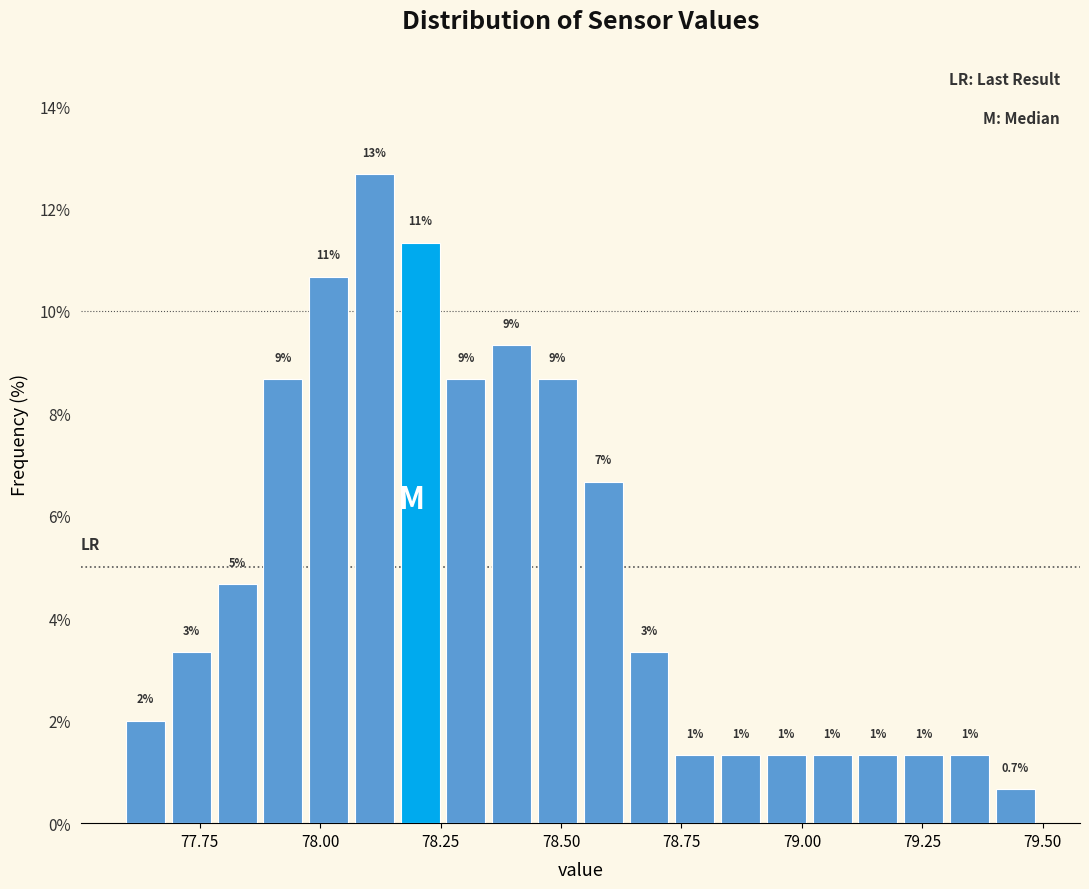

Read against the x-axis, roughly where is the centre of the tallest bar?

78.10